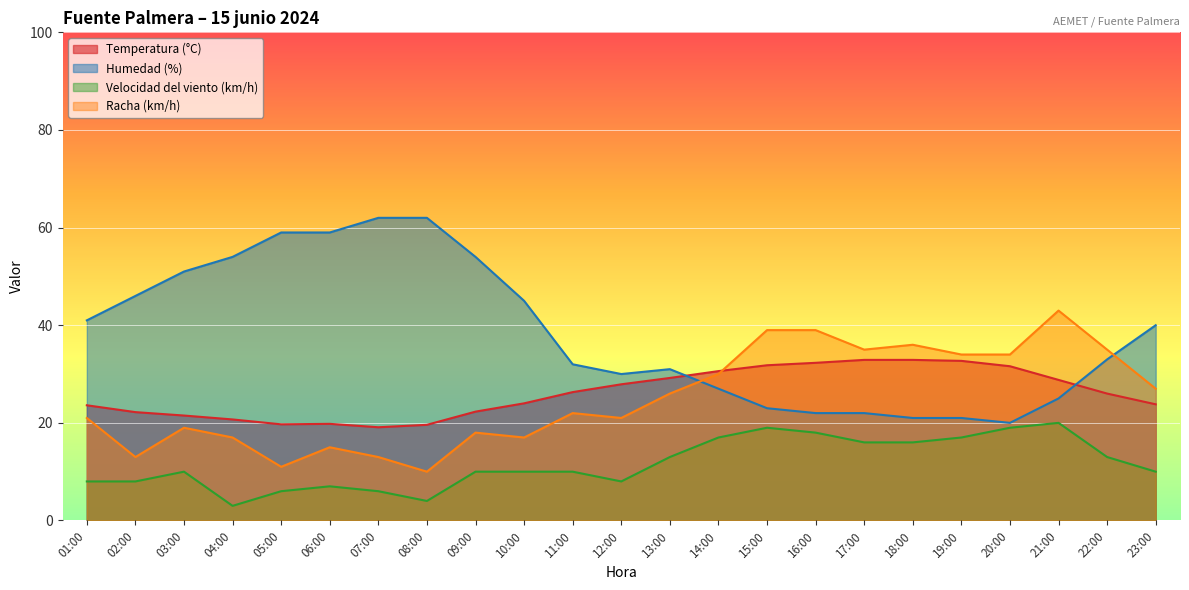

Which series has the largest total across all categories?

Humedad (%)